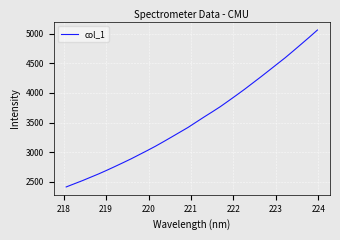

Count the number of data series in this chart.

1